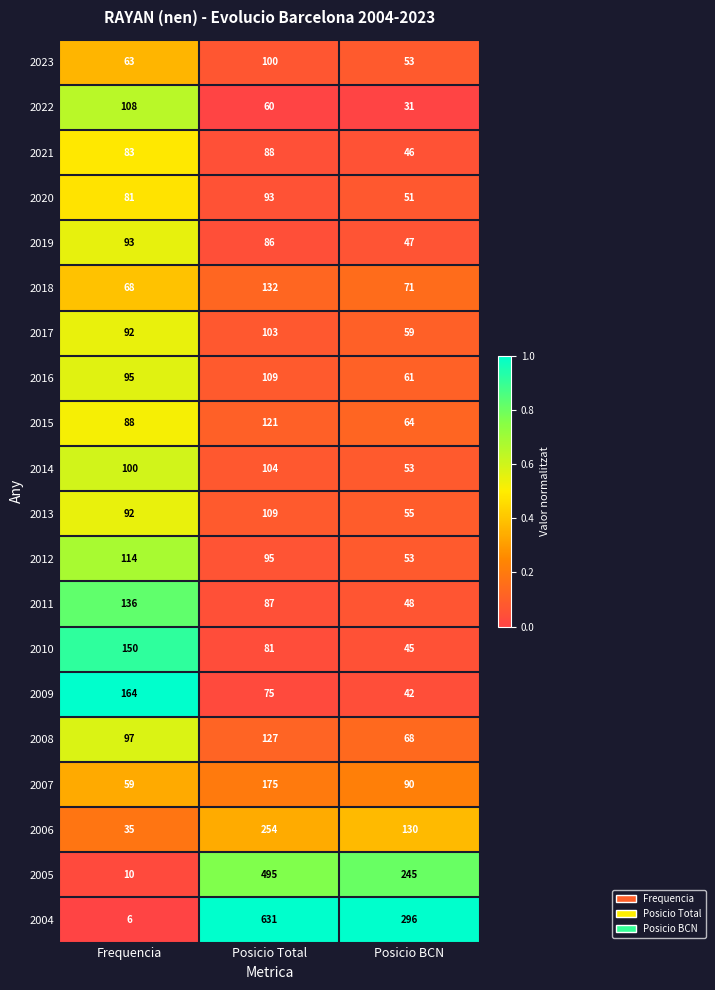

Where does the 2019 series first go above 86?

Frequencia